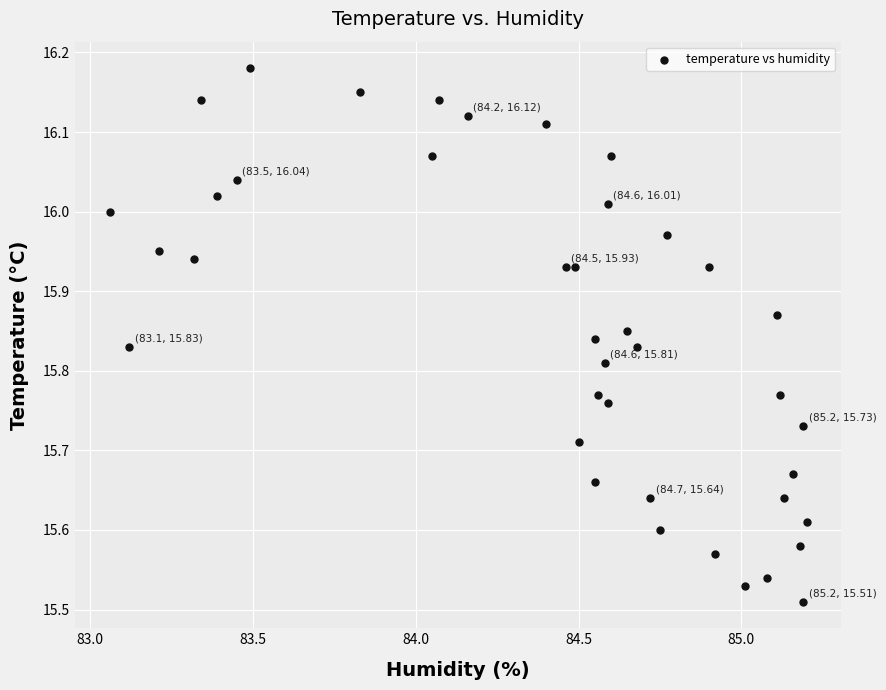

What is the range of Y values (max minus min)?

0.7